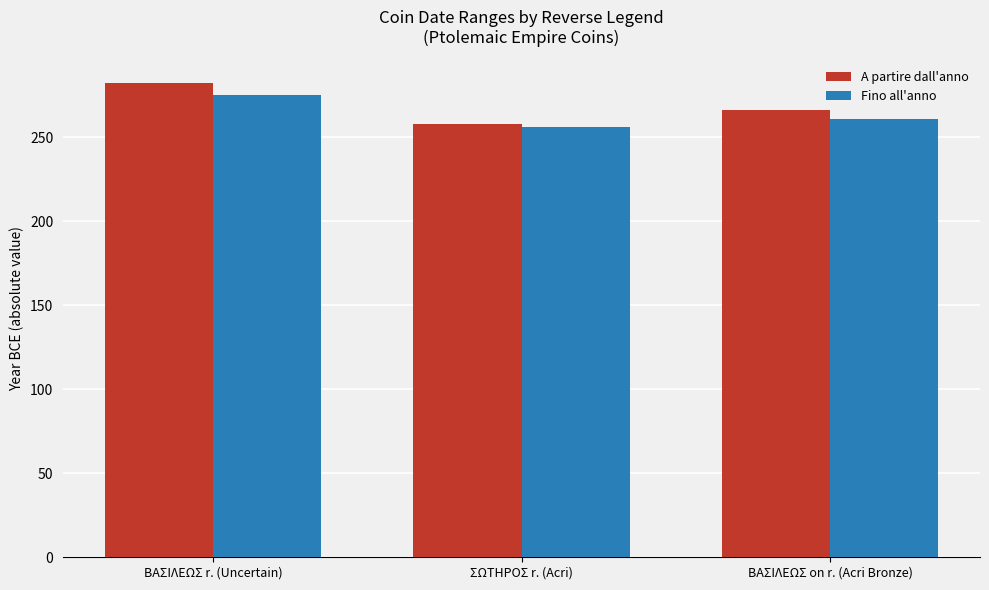

At which category is the sum across all series the highest?

ΒΑΣΙΛΕΩΣ r. (Uncertain)